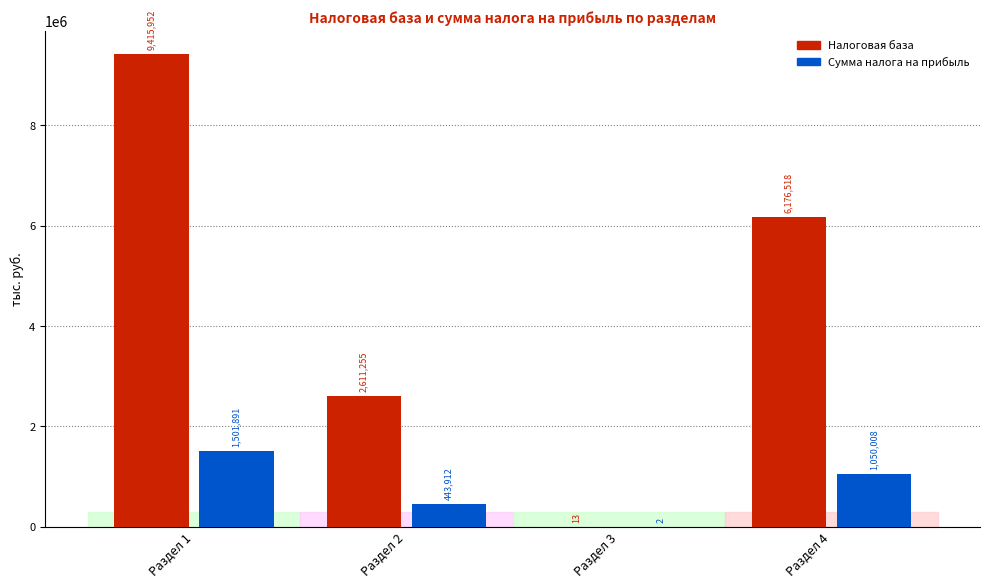

True or false: Сумма налога на прибыль has a value of 552739 at Раздел 1.

False